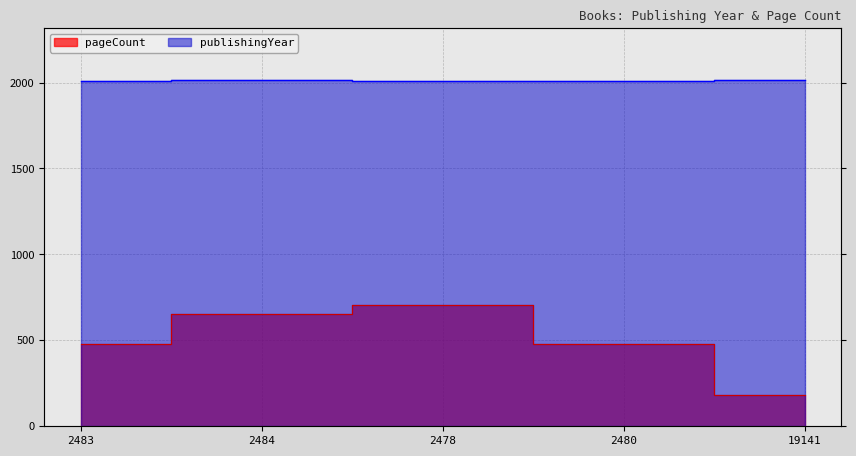

How many distinct data groups are displayed?

2